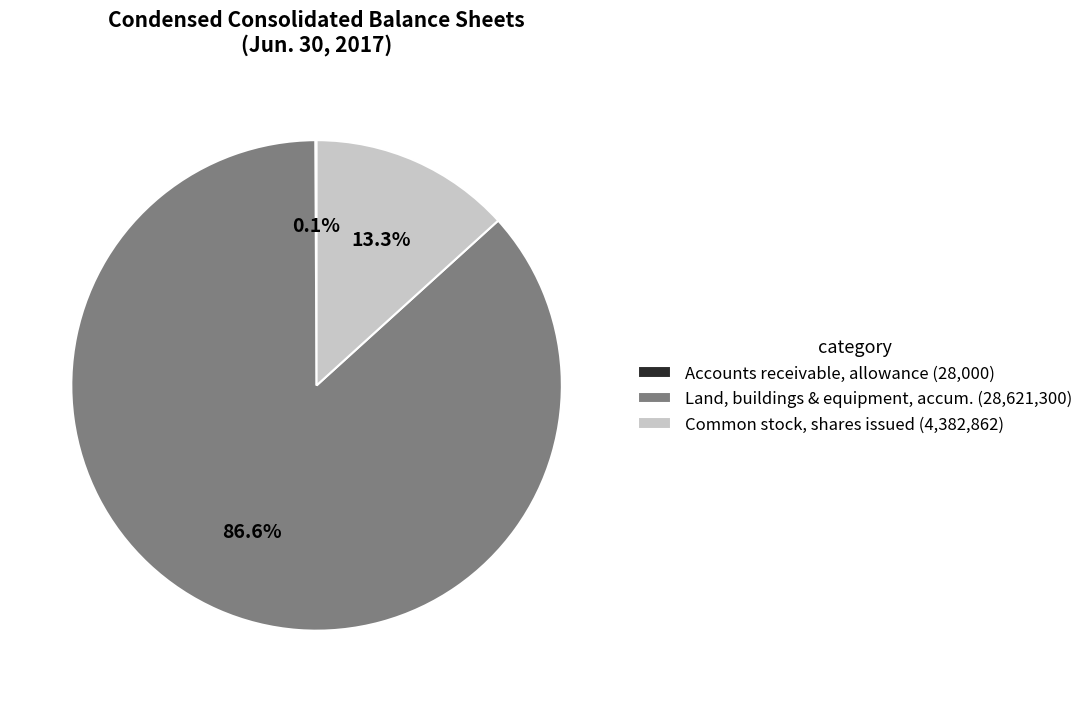

Is there a majority slice in this chart?

Yes